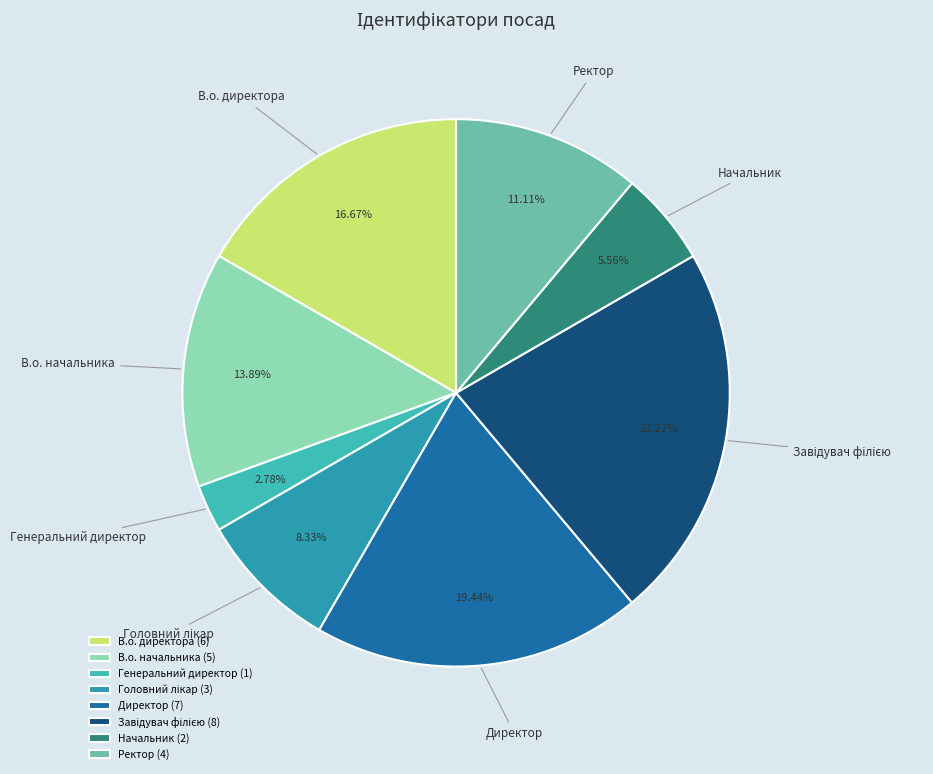

What percentage is the В.о. директора slice, to the nearest percent?

17%